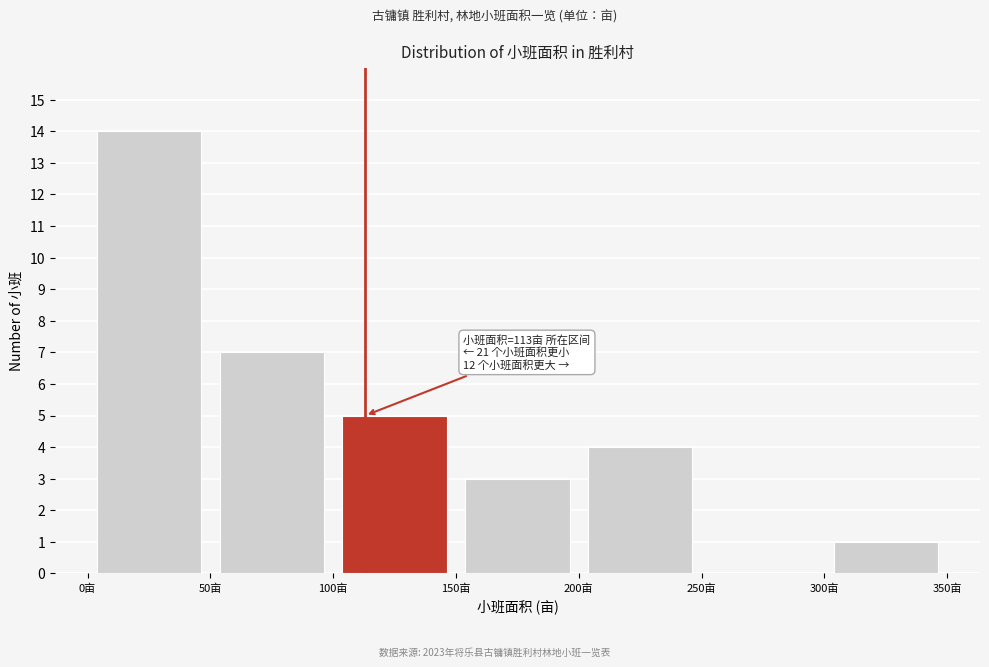

Over which range of the x-axis is the bar tallest?

0 to 50